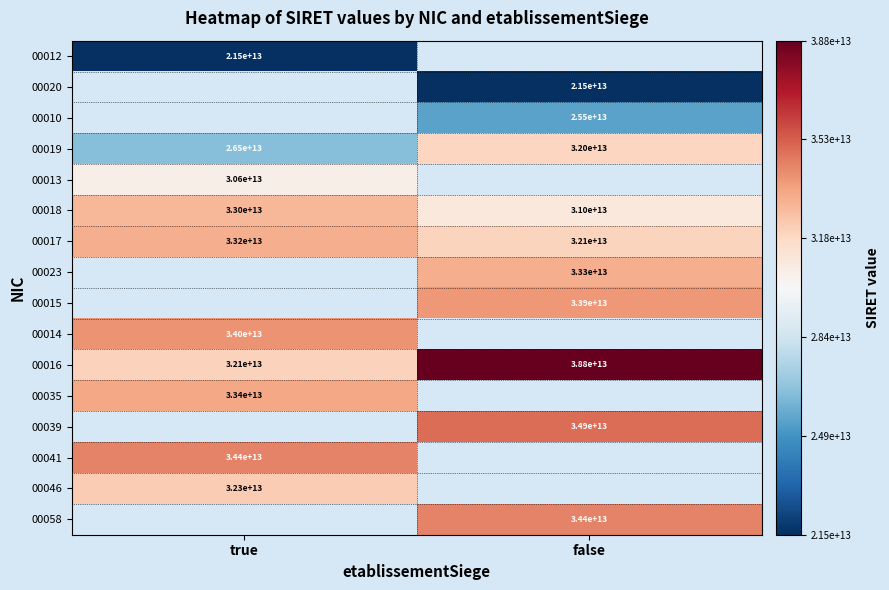

Is it true that 00039 equals 15579178037478.9 at false?

False